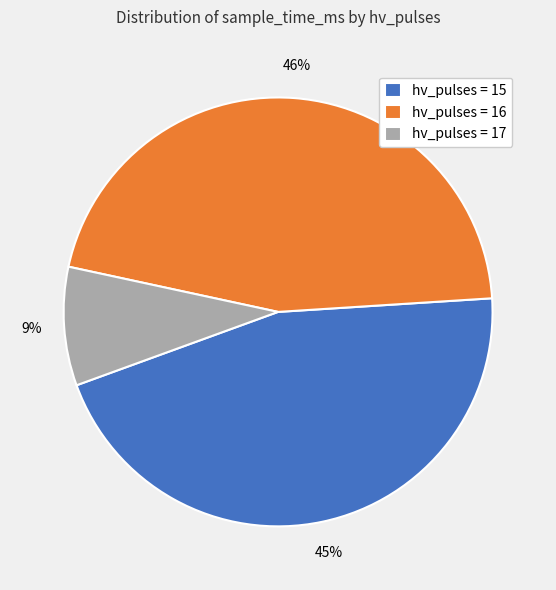

Is there a majority slice in this chart?

No